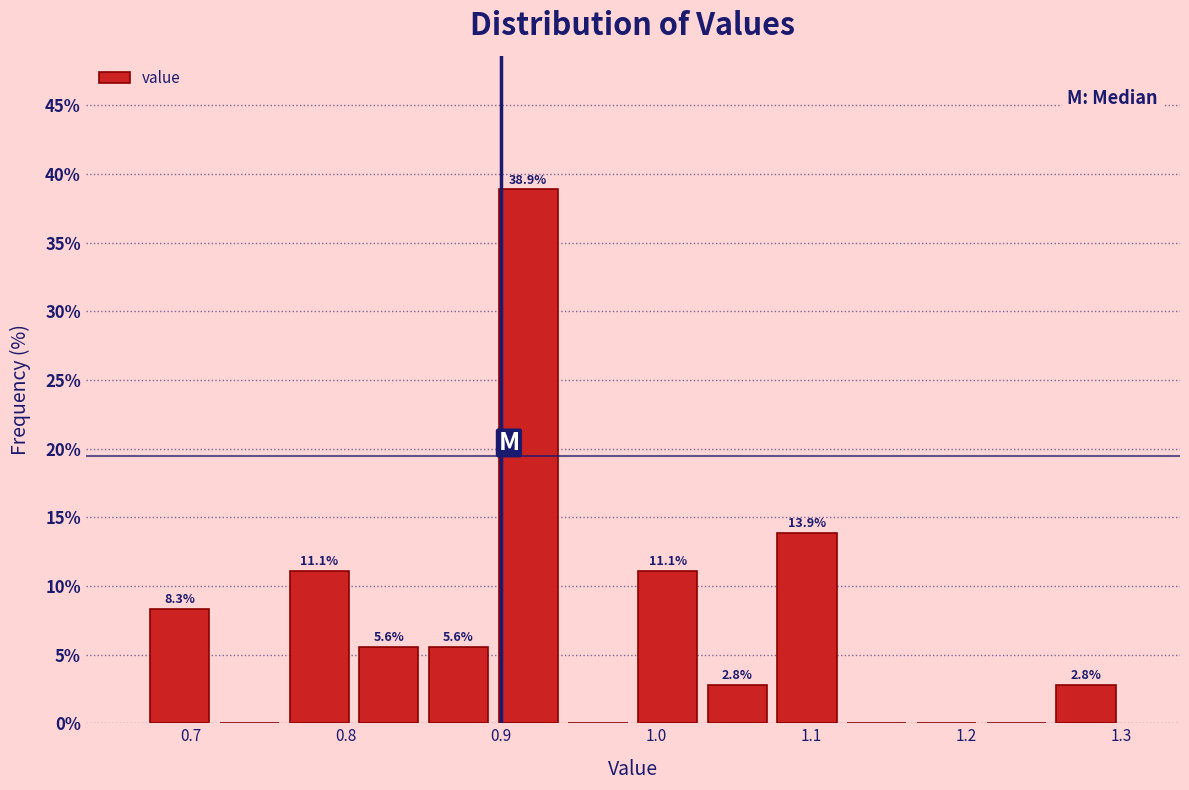

Which range on the x-axis has the tallest bar?

0.895 to 0.940